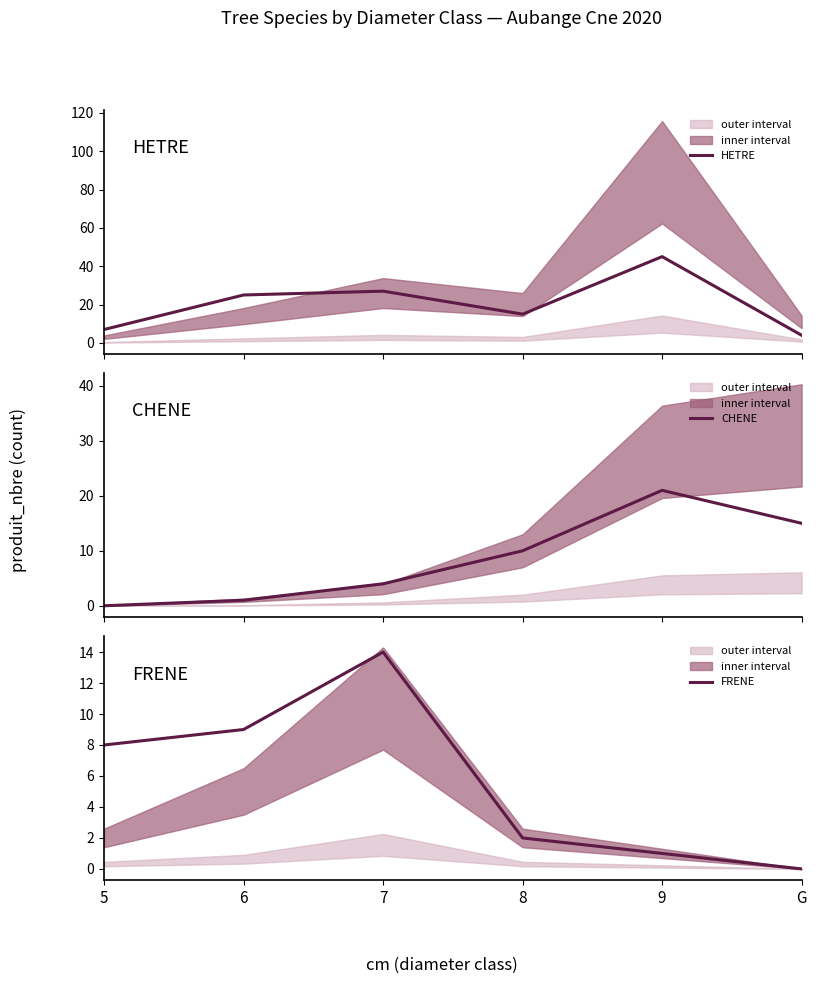

What are all the series names shown in the legend?

HETRE, CHENE, FRENE